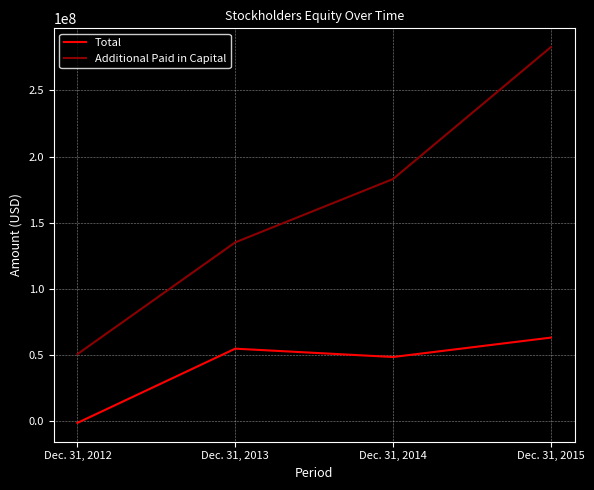

Between Dec. 31, 2014 and Dec. 31, 2015, which series saw the biggest shift?

Additional Paid in Capital